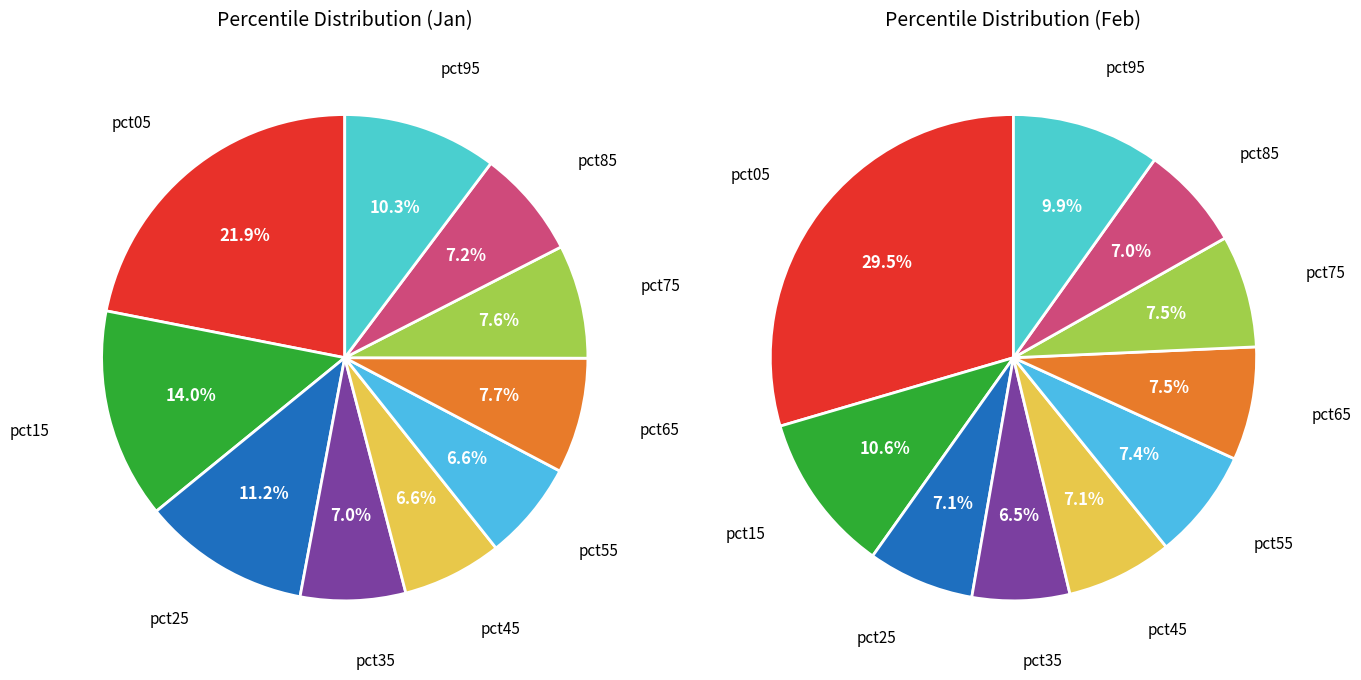

True or false: pct45 accounts for 1% of the total.

False